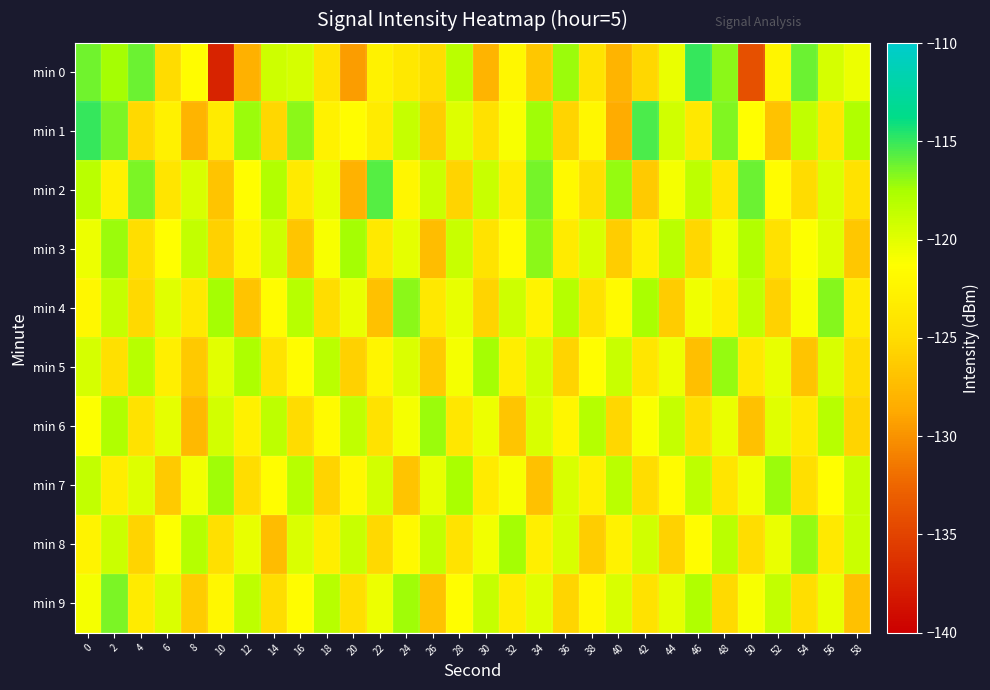

Reading left to right, extract all data points from this chart.

min 0: 0=-116.2	2=-117.5	4=-116.1	6=-125.0	8=-121.5	10=-137.3	12=-128.2	14=-119.1	16=-119.4	18=-124.3	20=-129.4	22=-122.7	24=-123.7	26=-125.0	28=-118.3	30=-128.0	32=-122.1	34=-126.6	36=-117.3	38=-124.2	40=-128.0	42=-125.4	44=-120.4	46=-114.9	48=-116.8	50=-134.1	52=-122.4	54=-116.1	56=-119.4	58=-120.5
min 1: 0=-115.0	2=-116.5	4=-125.2	6=-122.8	8=-128.0	10=-123.4	12=-117.2	14=-125.4	16=-116.9	18=-122.6	20=-121.5	22=-123.4	24=-118.7	26=-126.1	28=-119.8	30=-124.5	32=-120.9	34=-117.3	36=-125.7	38=-122.1	40=-128.6	42=-115.4	44=-119.2	46=-123.8	48=-116.6	50=-121.3	52=-126.9	54=-118.5	56=-124.0	58=-117.8
min 2: 0=-118.3	2=-122.7	4=-116.5	6=-124.1	8=-119.6	10=-126.8	12=-121.4	14=-117.9	16=-123.5	18=-120.2	20=-128.1	22=-115.7	24=-122.3	26=-119.0	28=-125.6	30=-118.8	32=-123.2	34=-116.4	36=-121.9	38=-124.7	40=-117.1	42=-126.3	44=-120.8	46=-118.4	48=-123.9	50=-116.2	52=-121.5	54=-125.1	56=-119.7	58=-124.3
min 3: 0=-120.5	2=-117.2	4=-124.8	6=-121.3	8=-118.6	10=-125.9	12=-122.4	14=-119.1	16=-126.7	18=-120.9	20=-117.5	22=-123.6	24=-120.1	26=-127.3	28=-118.9	30=-124.2	32=-121.7	34=-116.8	36=-123.4	38=-119.5	40=-126.1	42=-122.8	44=-118.3	46=-125.4	48=-120.7	50=-117.9	52=-124.5	54=-121.2	56=-119.8	58=-126.6
min 4: 0=-122.1	2=-118.7	4=-125.3	6=-119.9	8=-123.6	10=-117.4	12=-126.8	14=-121.5	16=-118.2	18=-124.9	20=-120.4	22=-127.1	24=-116.9	26=-123.8	28=-120.3	30=-125.7	32=-119.1	34=-122.5	36=-118.0	38=-124.4	40=-121.8	42=-117.6	44=-126.2	46=-120.6	48=-123.1	50=-118.5	52=-125.8	54=-121.0	56=-116.7	58=-123.3
min 5: 0=-119.4	2=-124.6	4=-118.1	6=-122.9	8=-126.5	10=-120.0	12=-117.7	14=-124.2	16=-121.6	18=-118.3	20=-125.9	22=-122.4	24=-119.7	26=-126.3	28=-120.8	30=-117.5	32=-123.1	34=-119.2	36=-125.6	38=-121.4	40=-118.8	42=-124.0	44=-120.5	46=-127.2	48=-117.1	50=-123.7	52=-120.2	54=-126.8	56=-119.5	58=-124.9
min 6: 0=-121.2	2=-117.8	4=-124.4	6=-120.1	8=-127.6	10=-119.3	12=-122.7	14=-118.4	16=-125.1	18=-121.8	20=-118.5	22=-124.3	24=-120.8	26=-117.2	28=-123.9	30=-120.5	32=-126.7	34=-119.6	36=-122.3	38=-118.0	40=-125.4	42=-121.1	44=-118.7	46=-124.8	48=-120.4	50=-127.0	52=-119.9	54=-123.5	56=-118.2	58=-125.7
min 7: 0=-118.6	2=-123.2	4=-119.8	6=-126.4	8=-120.7	10=-117.3	12=-124.9	14=-121.4	16=-118.1	18=-125.6	20=-122.0	22=-119.3	24=-126.8	26=-120.2	28=-117.6	30=-123.4	32=-120.9	34=-127.1	36=-119.5	38=-122.8	40=-118.3	42=-125.0	44=-121.7	46=-118.4	48=-124.1	50=-120.6	52=-117.2	54=-124.7	56=-121.3	58=-118.9
min 8: 0=-122.5	2=-119.0	4=-125.7	6=-121.2	8=-118.0	10=-124.6	12=-120.3	14=-127.4	16=-119.7	18=-123.1	20=-118.8	22=-125.3	24=-121.9	26=-118.6	28=-124.2	30=-120.7	32=-117.4	34=-123.0	36=-119.5	38=-126.1	40=-122.6	42=-119.2	44=-125.8	46=-121.5	48=-118.3	50=-124.9	52=-120.4	54=-117.1	56=-123.7	58=-119.0
min 9: 0=-120.8	2=-116.5	4=-123.4	6=-119.7	8=-126.2	10=-122.1	12=-118.4	14=-125.0	16=-121.6	18=-118.2	20=-124.7	22=-120.5	24=-117.3	26=-126.9	28=-121.4	30=-118.7	32=-123.3	34=-119.9	36=-125.5	38=-122.0	40=-119.6	42=-124.3	44=-120.1	46=-117.8	48=-125.2	50=-121.0	52=-118.6	54=-124.8	56=-120.3	58=-127.0